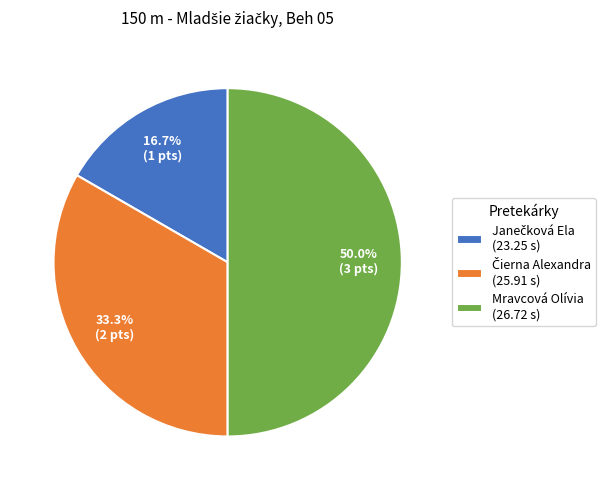

How many slices are in this pie chart?

3